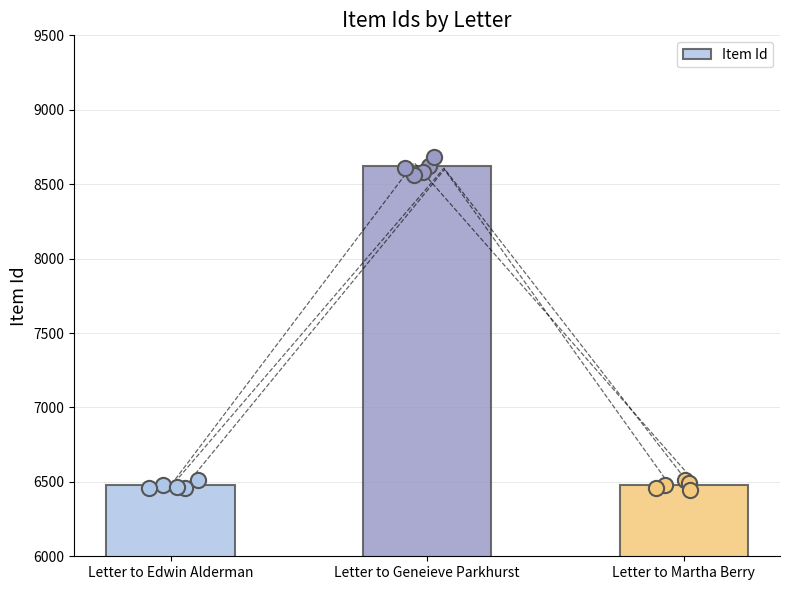

What is the ratio of the value at Letter to Martha Berry to the value at Letter to Geneieve Parkhurst?

0.8